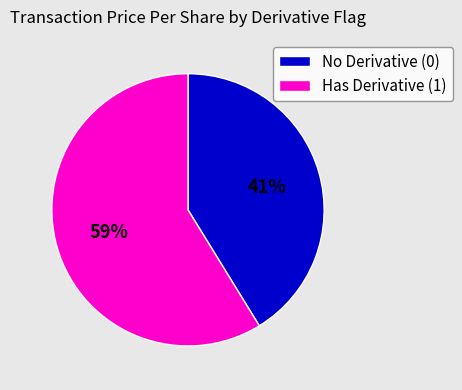

To the nearest percent, what is the difference between the Has Derivative (1) and No Derivative (0) slice percentages?

18%